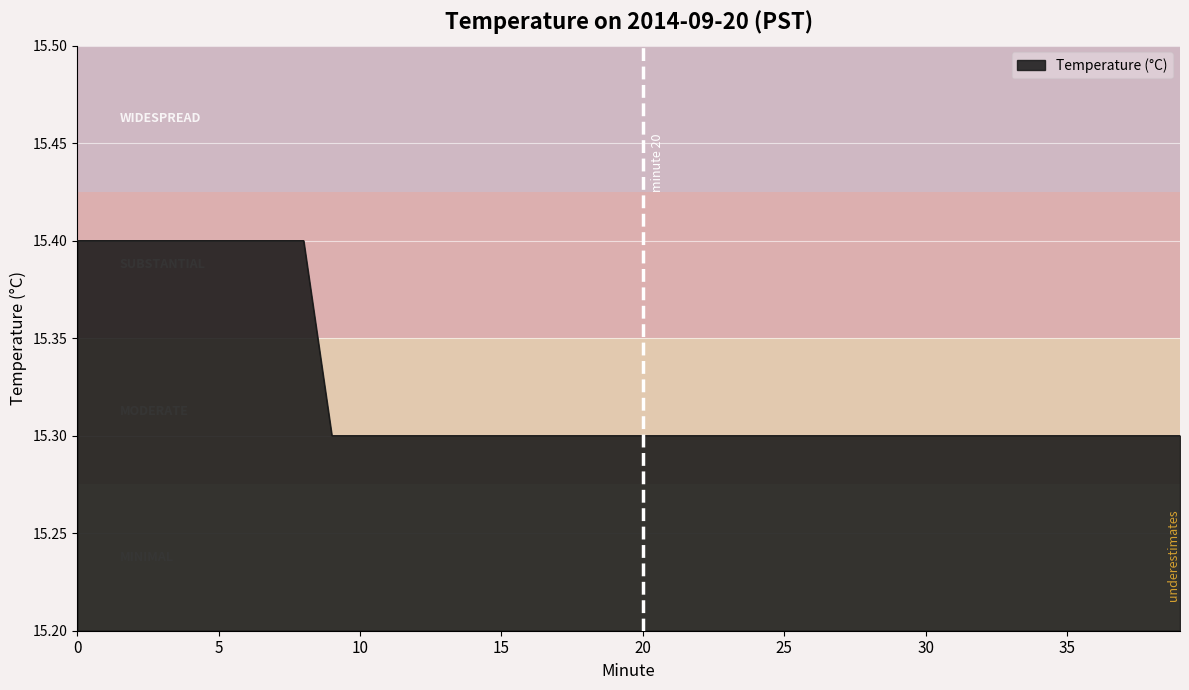

What is the greatest value displayed?

15.4